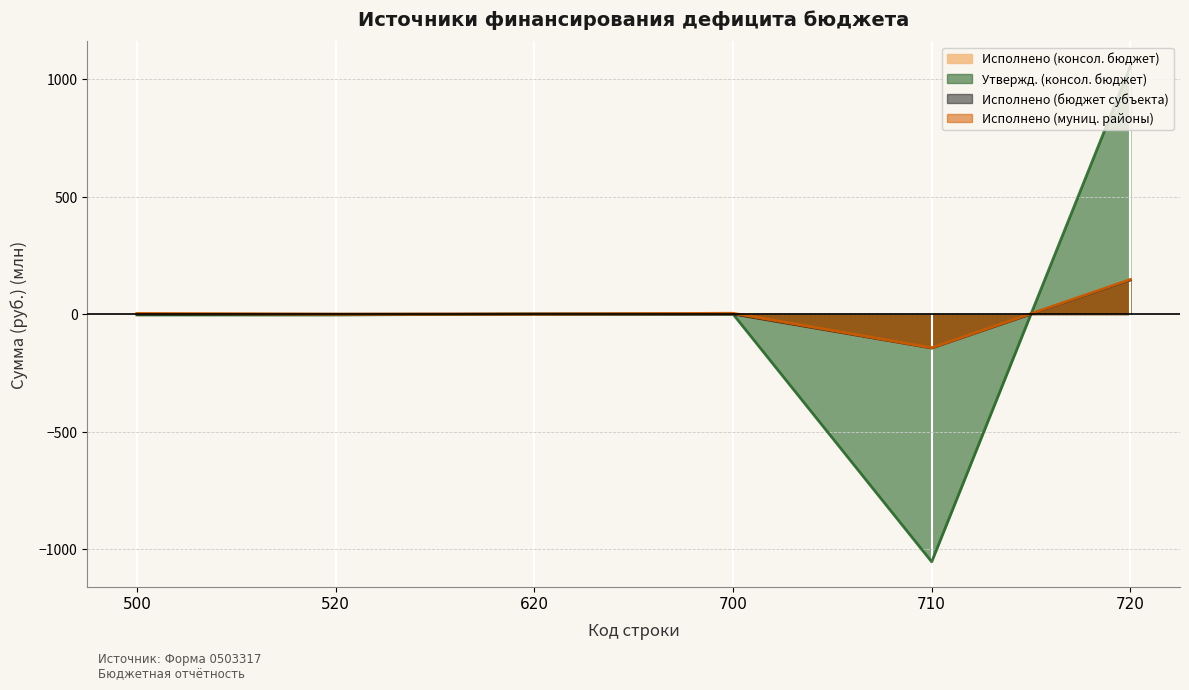

True or false: Утвержд. (консол. бюджет) has more than 1 interior local peaks.

False